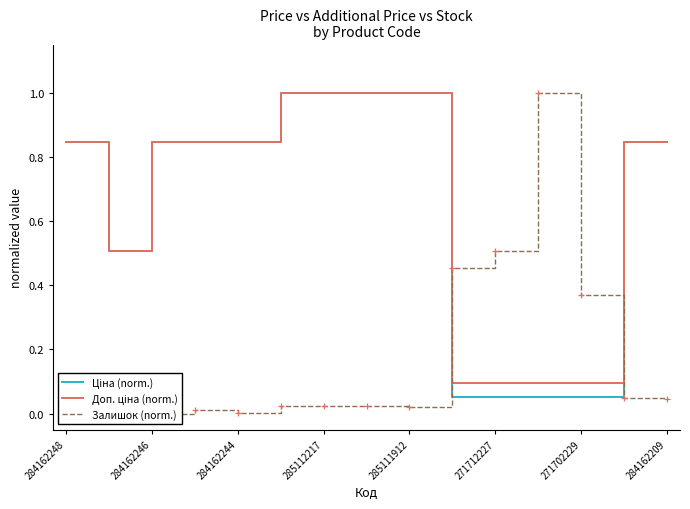

Reading right to left, list all the values displayed in this chart.

Ціна (norm.): 0.8	0.8	0.1	0.1	0.1	0.1	1.0	1.0	1.0	1.0	0.8	0.8	0.8	0.5	0.8
Доп. ціна (norm.): 0.8	0.8	0.1	0.1	0.1	0.1	1.0	1.0	1.0	1.0	0.8	0.8	0.8	0.5	0.8
Залишок (norm.): 0.0	0.0	0.4	1.0	0.5	0.5	0.0	0.0	0.0	0.0	0.0	0.0	0.0	0.0	0.0